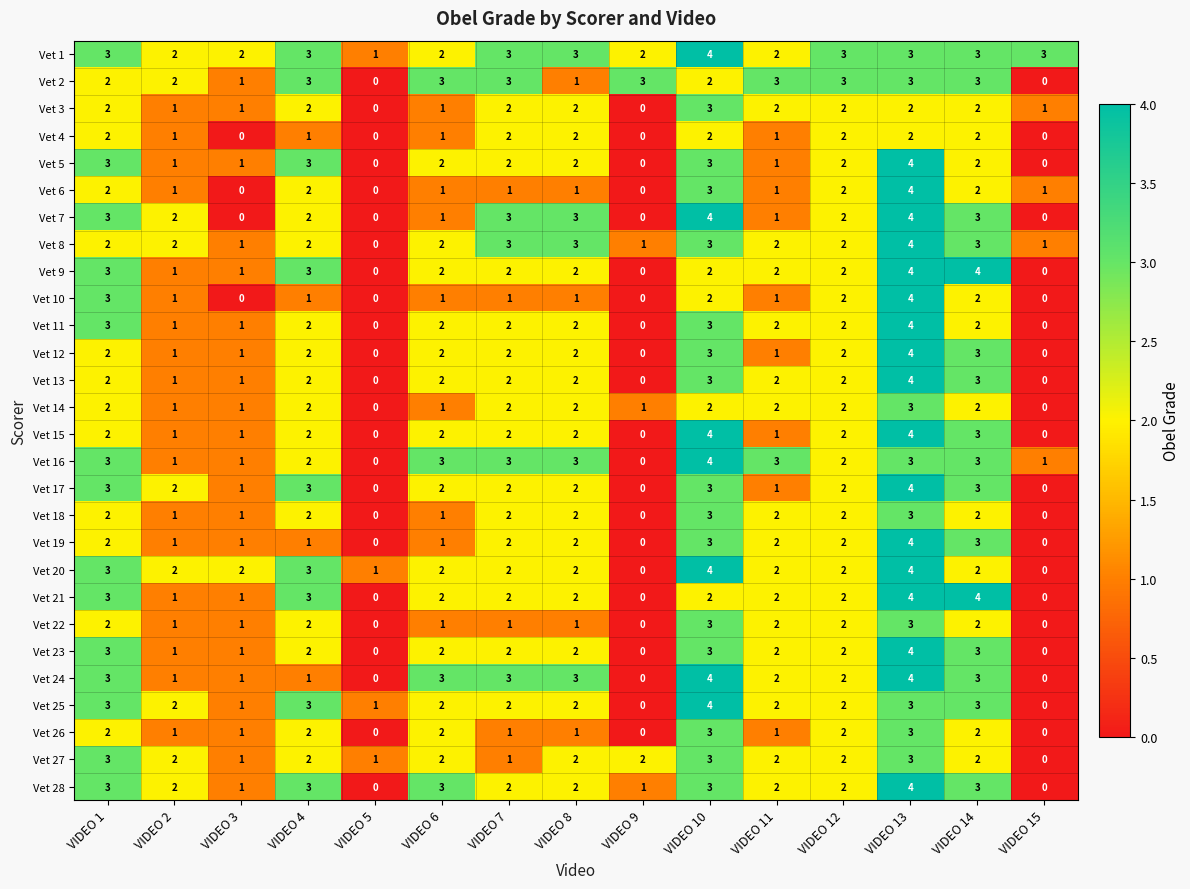

What is the highest value of the Vet 23 series?

4